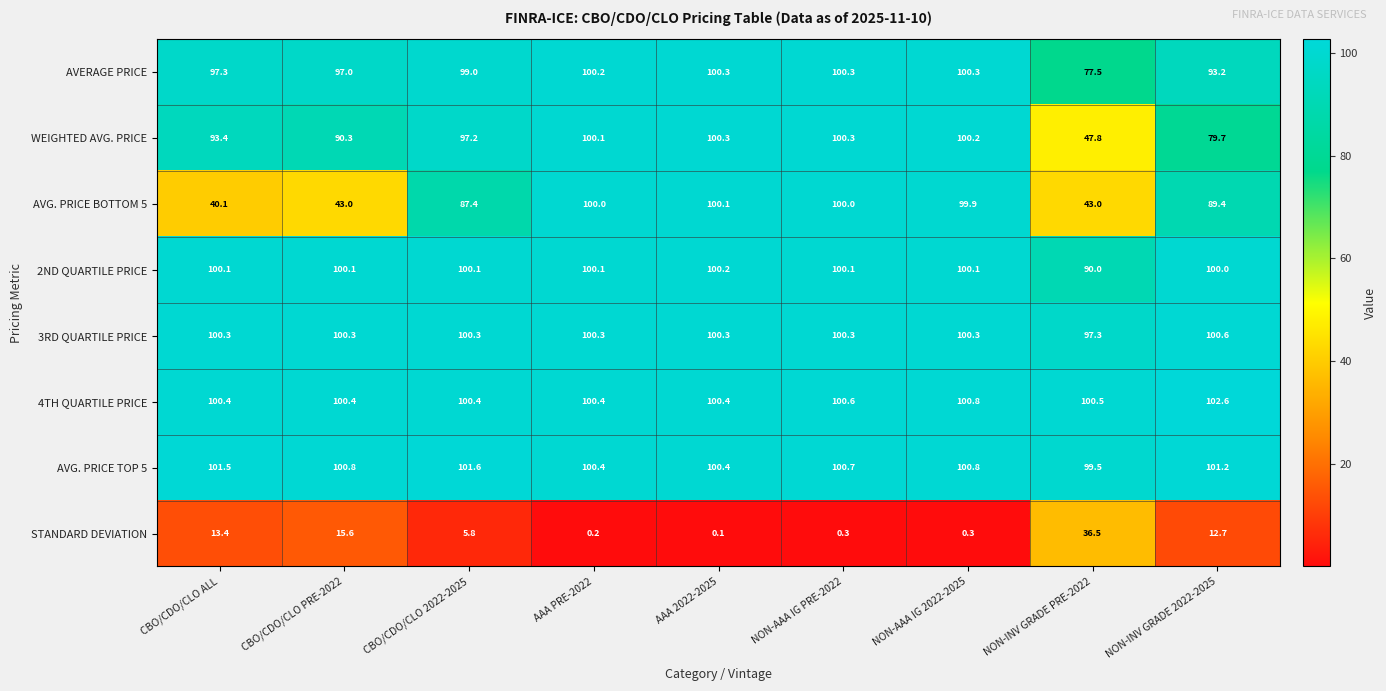

What is the minimum value for AVG. PRICE TOP 5?

99.5